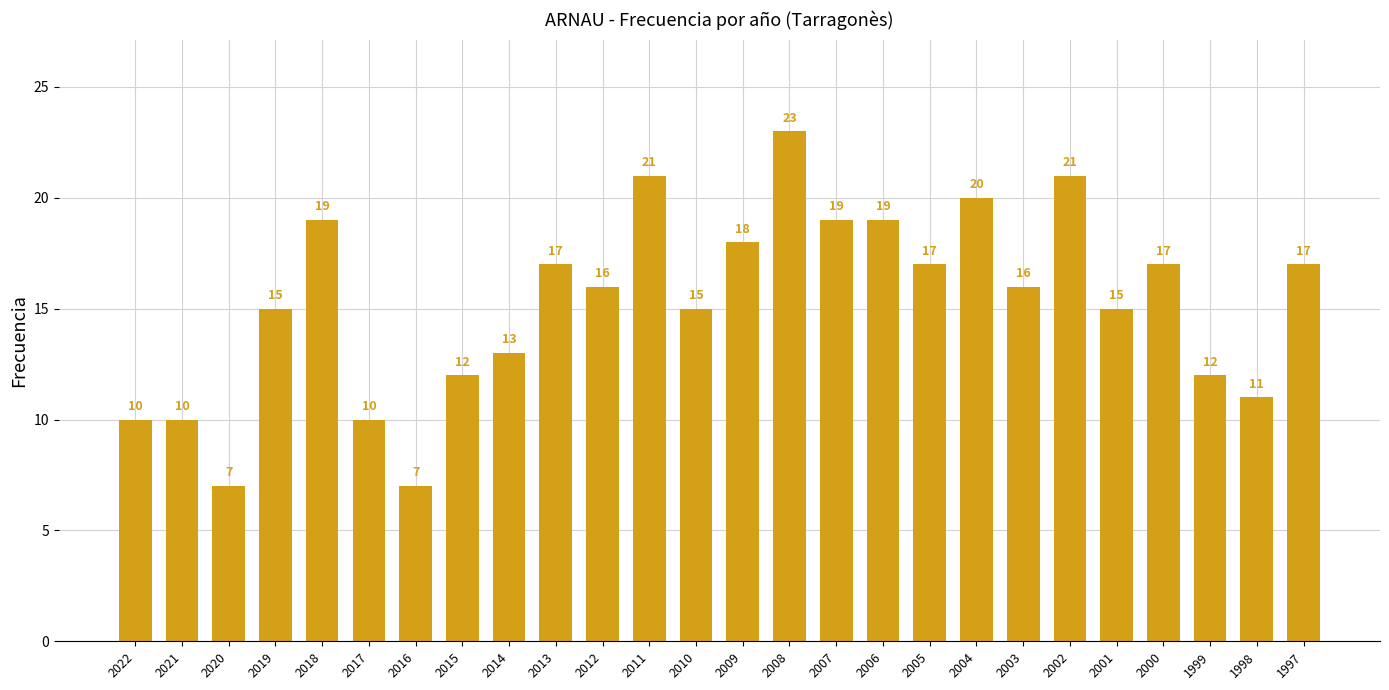

Reading left to right, what are all the values shown in this chart?

2022=10	2021=10	2020=7	2019=15	2018=19	2017=10	2016=7	2015=12	2014=13	2013=17	2012=16	2011=21	2010=15	2009=18	2008=23	2007=19	2006=19	2005=17	2004=20	2003=16	2002=21	2001=15	2000=17	1999=12	1998=11	1997=17